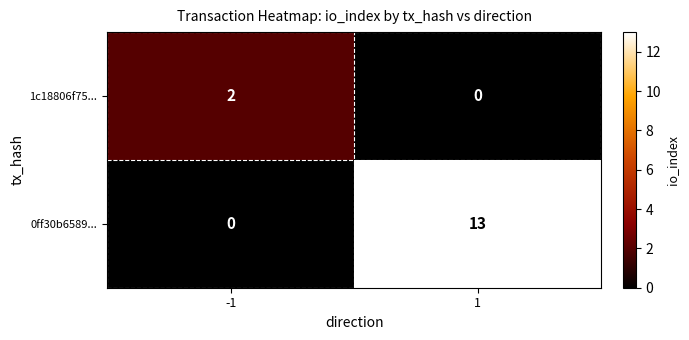

Between -1 and 1, which series saw the biggest shift?

0ff30b6589...